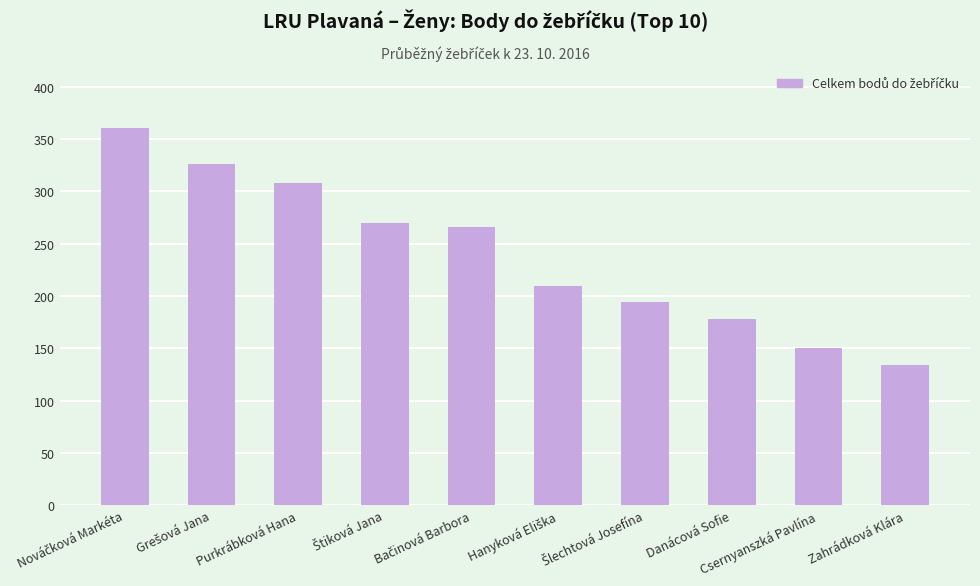

Is it true that the value at Purkrábková Hana is 464?

False